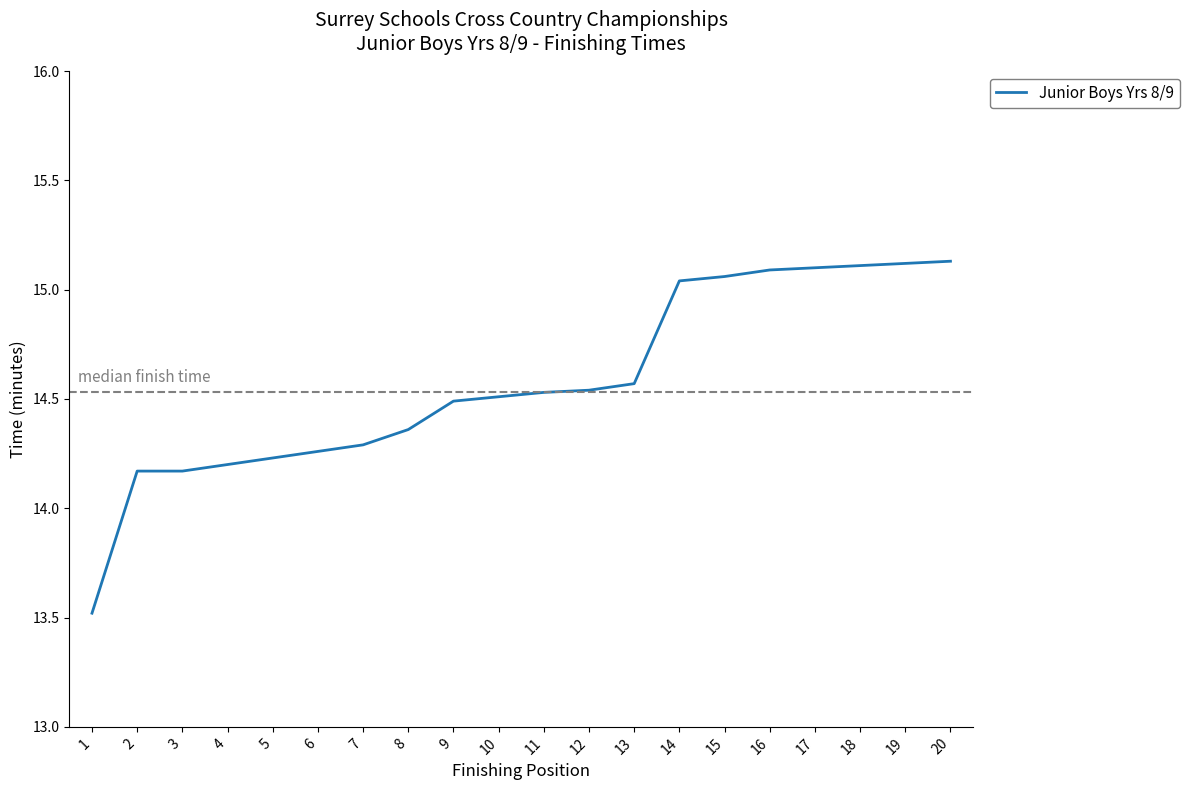

Approximately how many times larger is the value at 19 compared to 16?

1.0